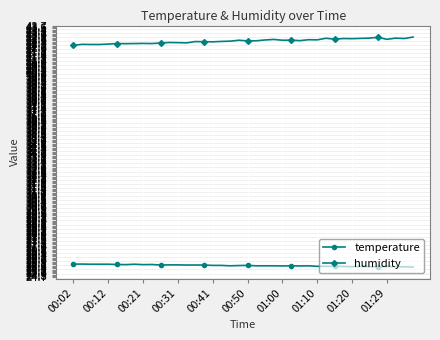

True or false: humidity has more than 0 interior local peaks.

True